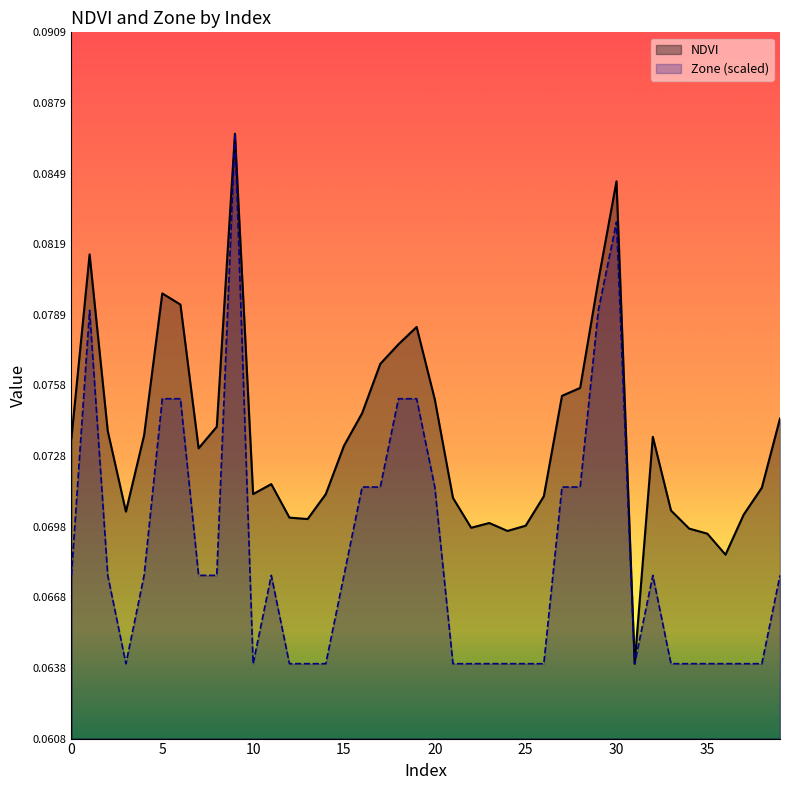

True or false: NDVI and Zone intersect in this chart.

False